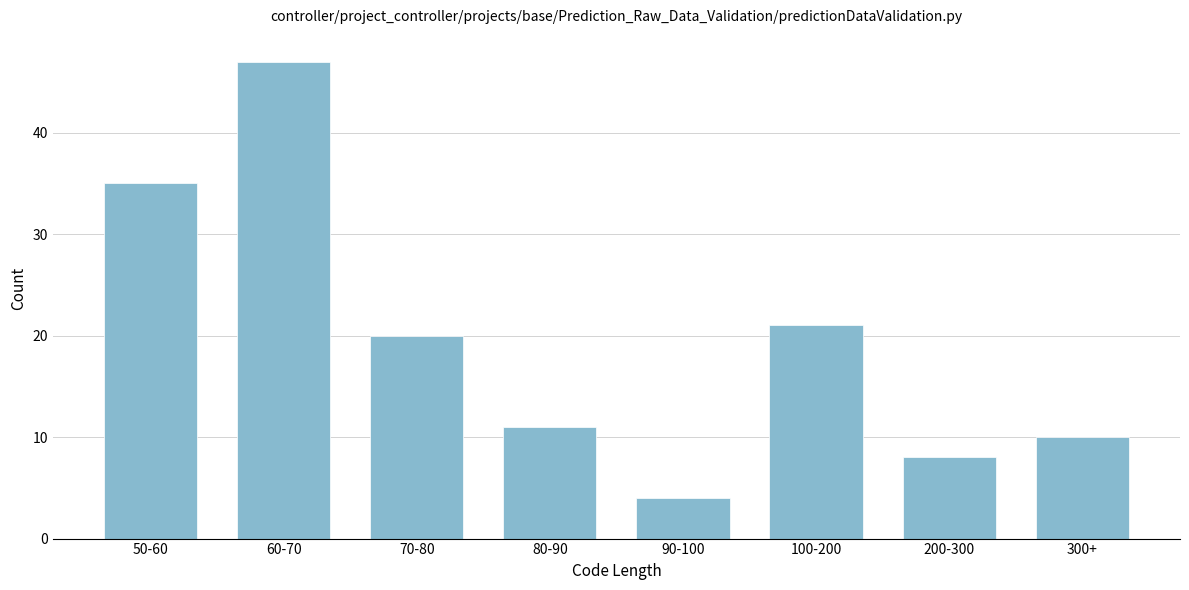

Reading left to right, what are all the values shown in this chart?

35	47	20	11	4	21	8	10